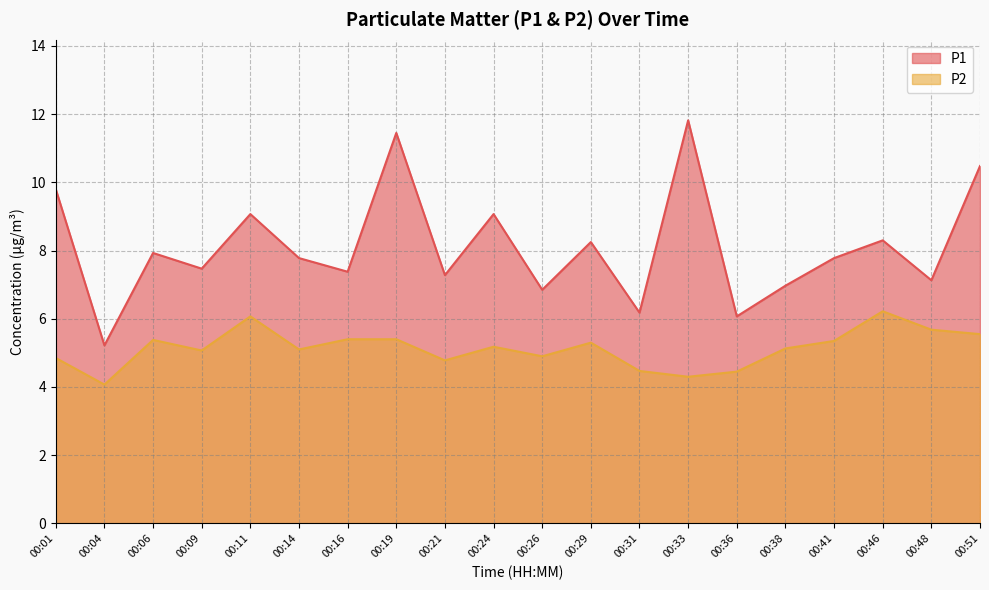

True or false: P1 and P2 cross at least once.

False